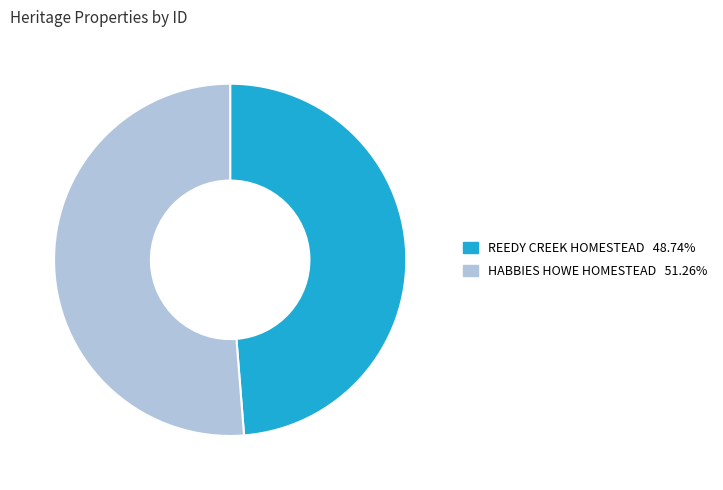

Does any single category account for the majority?

Yes